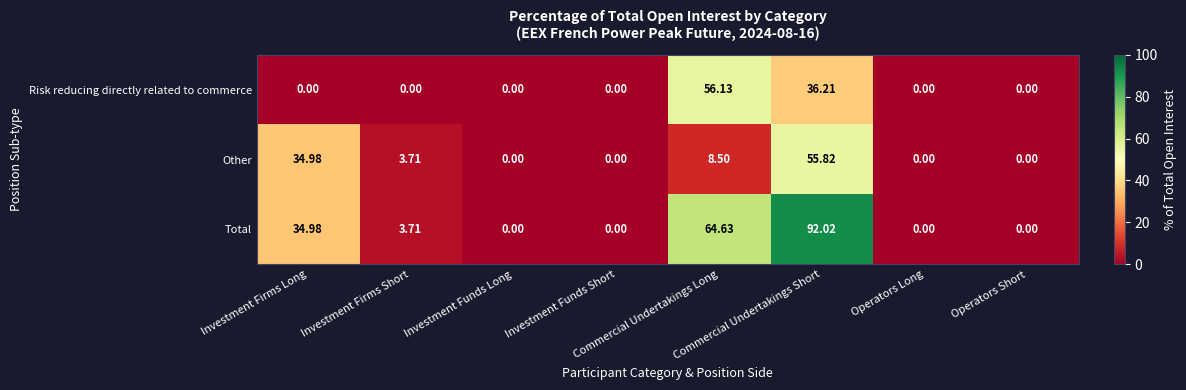

Rank the series by their maximum value, from highest to lowest.

Total, Risk reducing directly related to commerce, Other